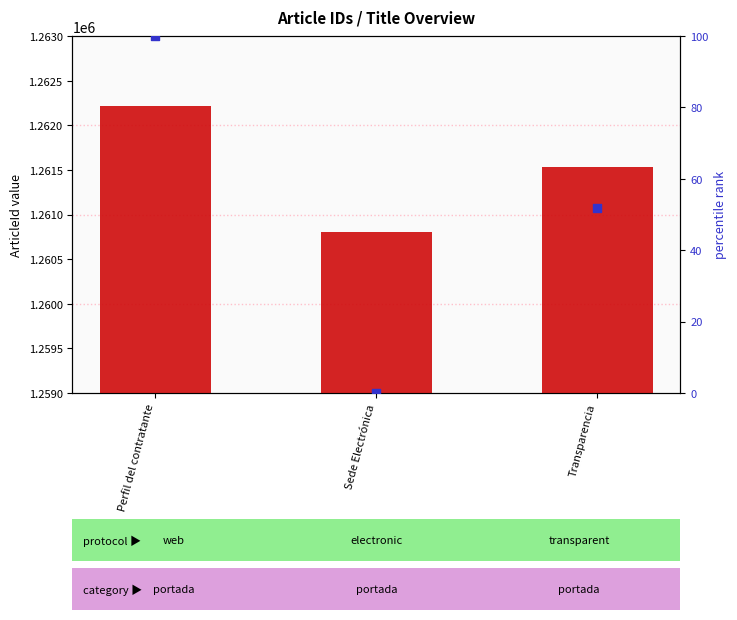

Which series reaches the minimum Y coordinate?

percentile rank within sample